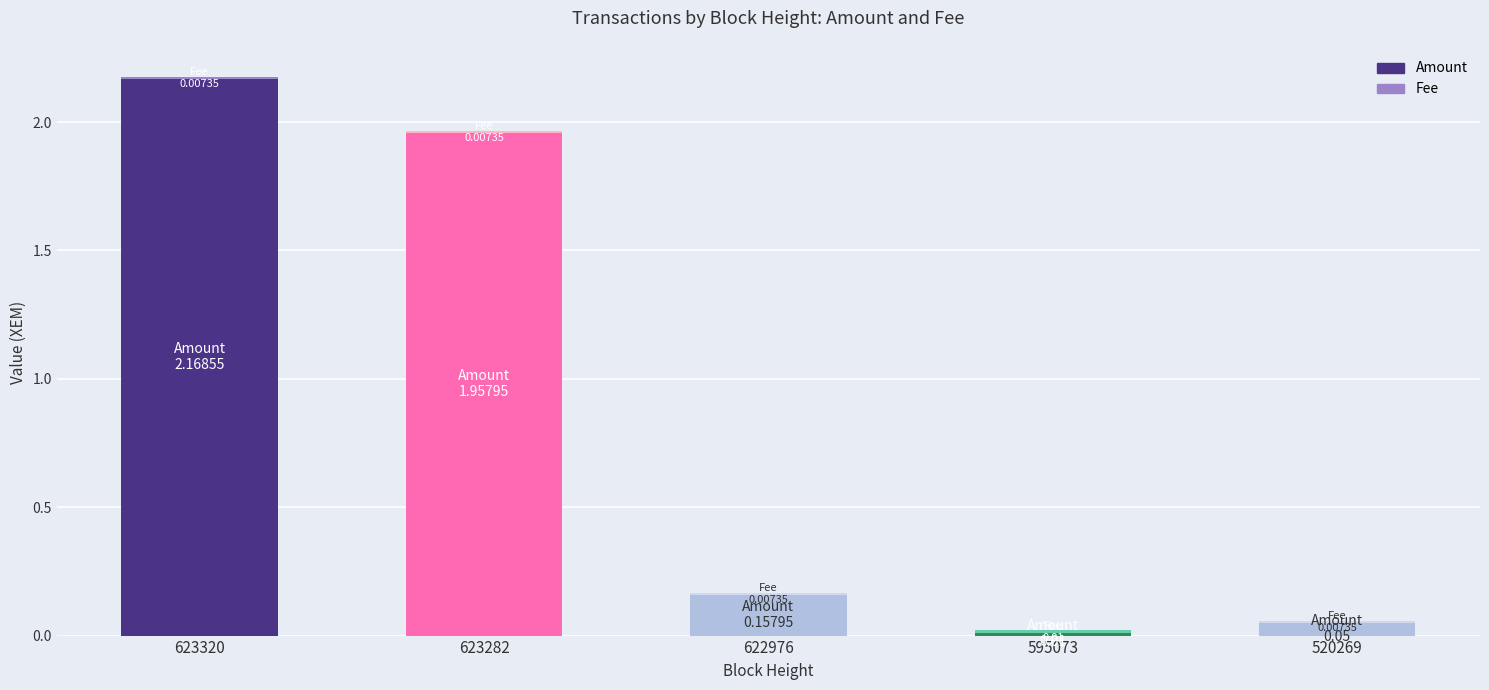

Are the bars grouped side by side (vs. stacked)?

Yes